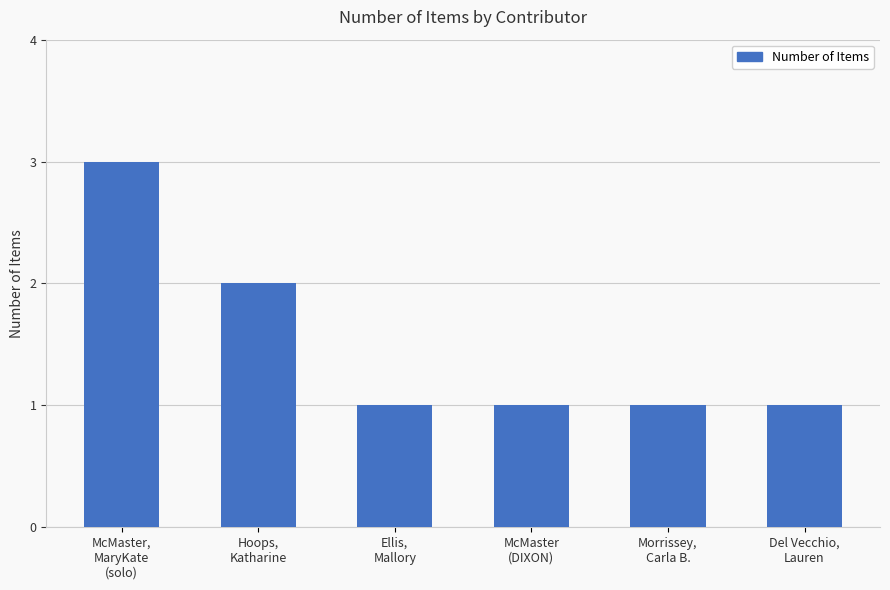

True or false: the data shows 0 at Del Vecchio,
Lauren.

False